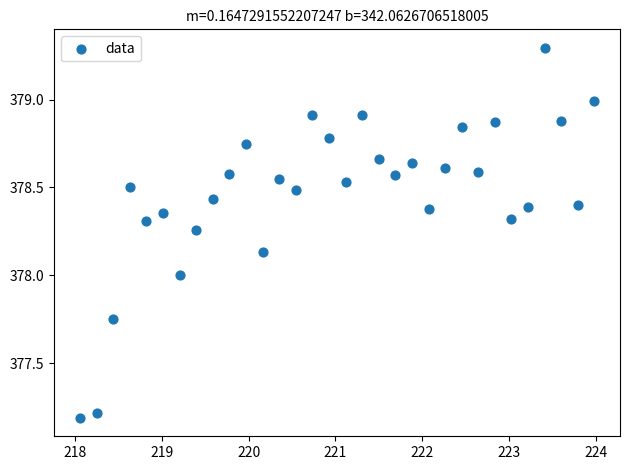

What is the range of Y values (max minus min)?

2.1